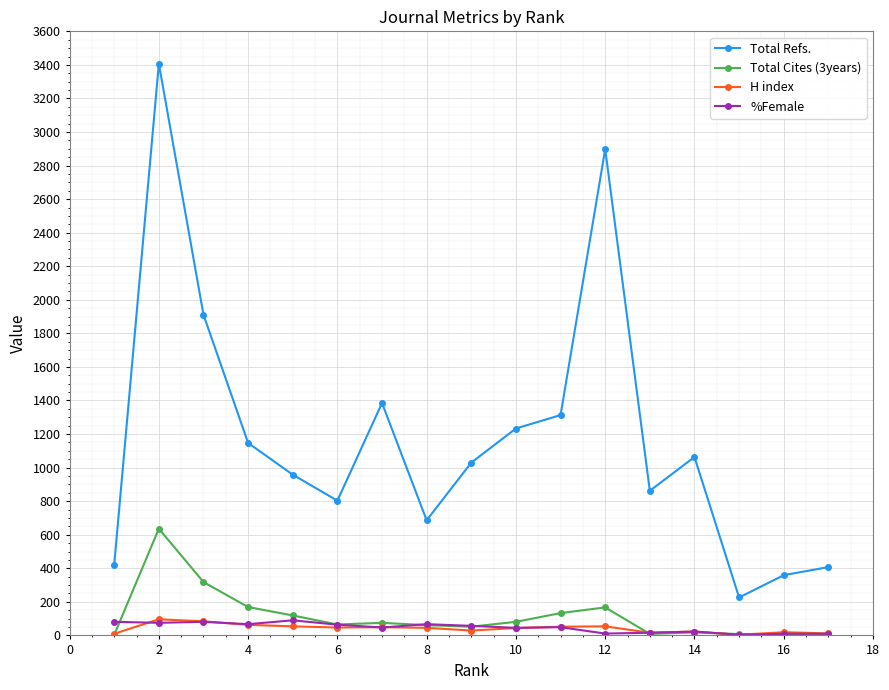

At how many categories does at least one series exceed 2670?

2